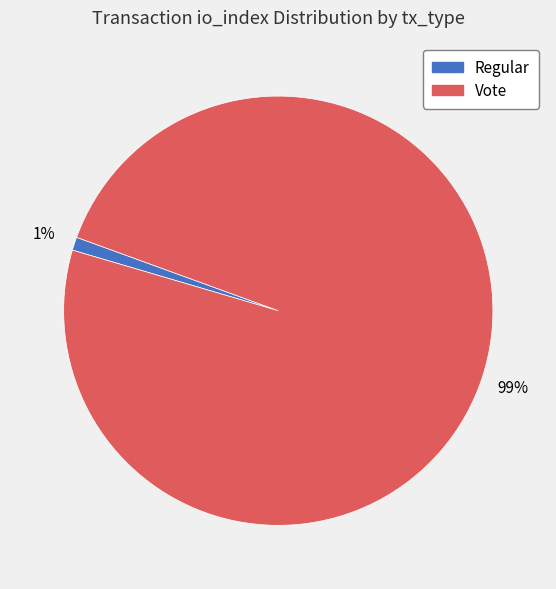

Is there a majority slice in this chart?

Yes